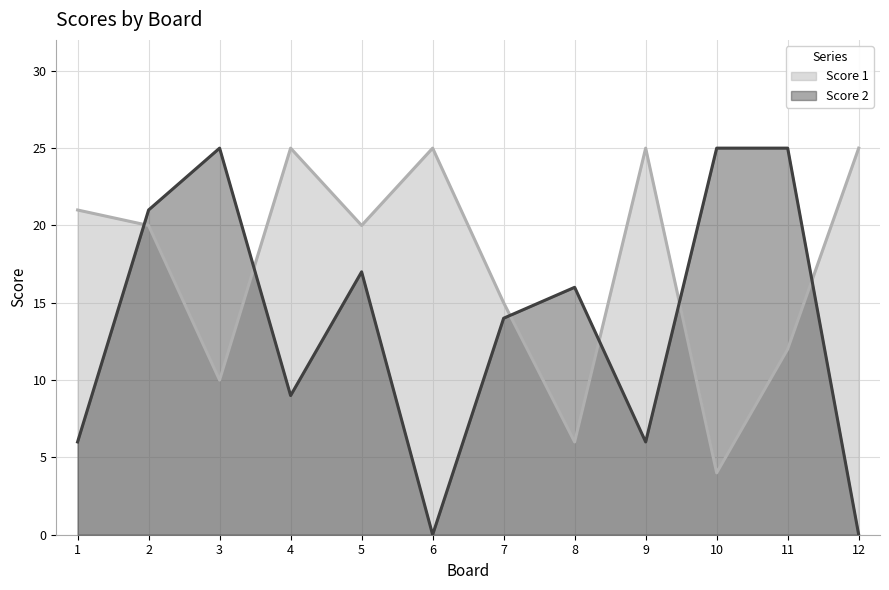

List the series in order of their peak value, highest first.

Score 1, Score 2